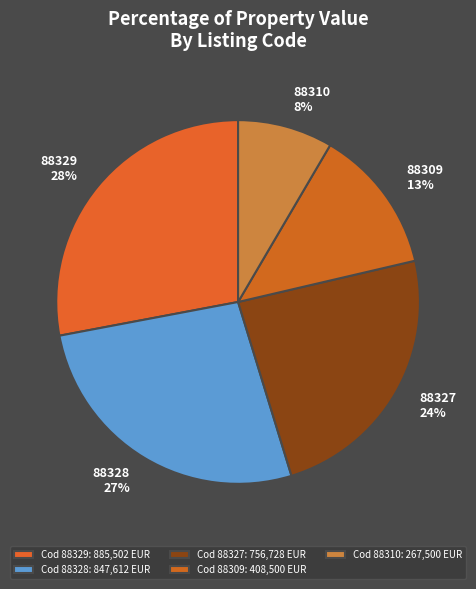

Approximately how many times larger is the value at 88328 compared to 88329?

1.0